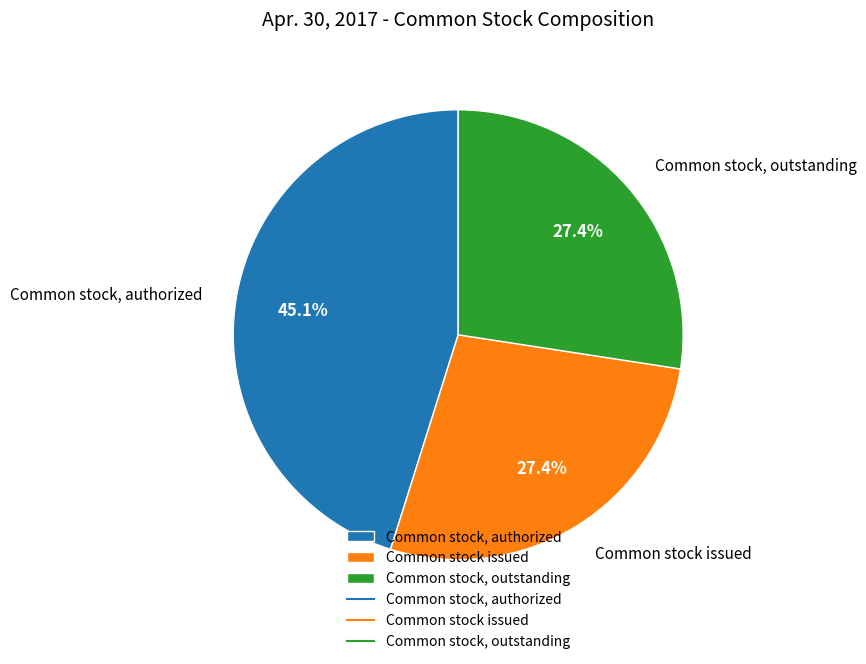

Combined, do Common stock, authorized and Common stock issued account for over 50%?

Yes